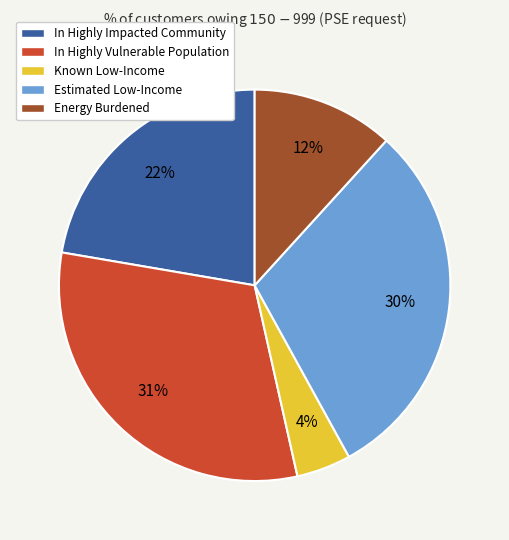

Do Estimated Low-Income and In Highly Vulnerable Population together represent more than half of the pie?

Yes